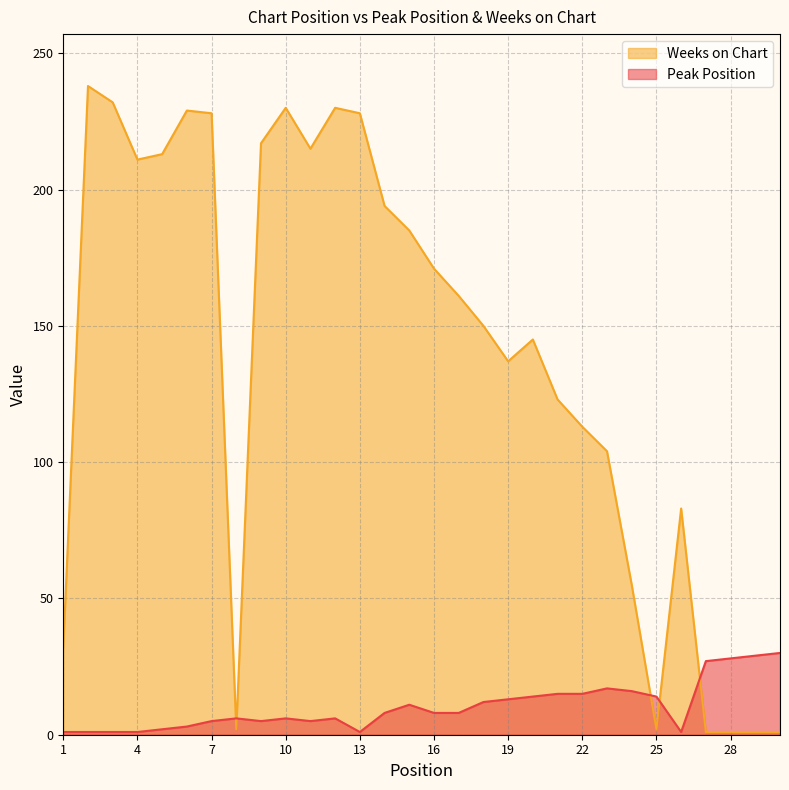

What is the difference between the Weeks on Chart values at 18 and 3?

82